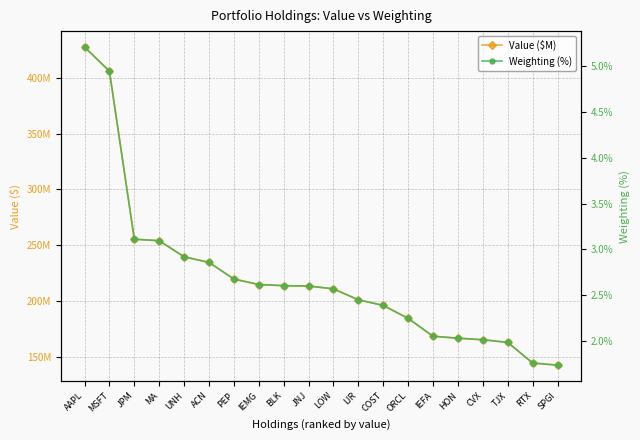

How many series are shown in this chart?

2